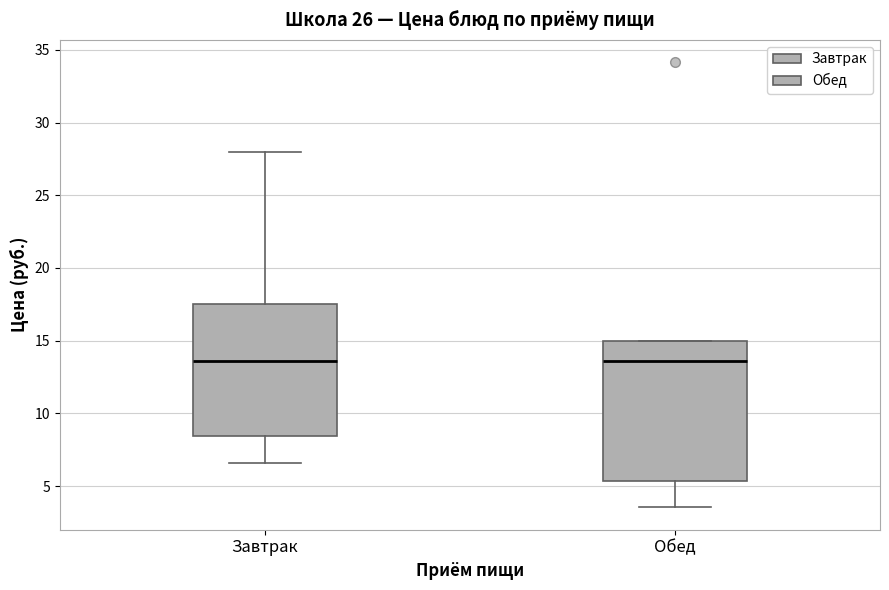

Where does the median line of the box for Обед sit on the y-axis? The values are not printed on the chart, so give them approximately, as read against the axis.

13.5